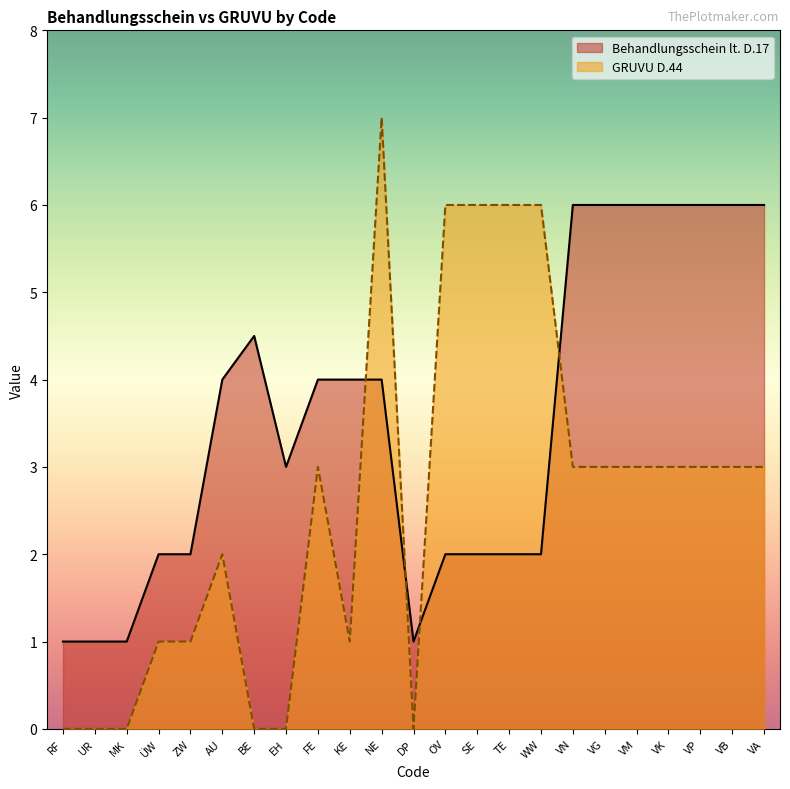

At which category does Behandlungsschein lt. D.17 reach its first local peak?

BE